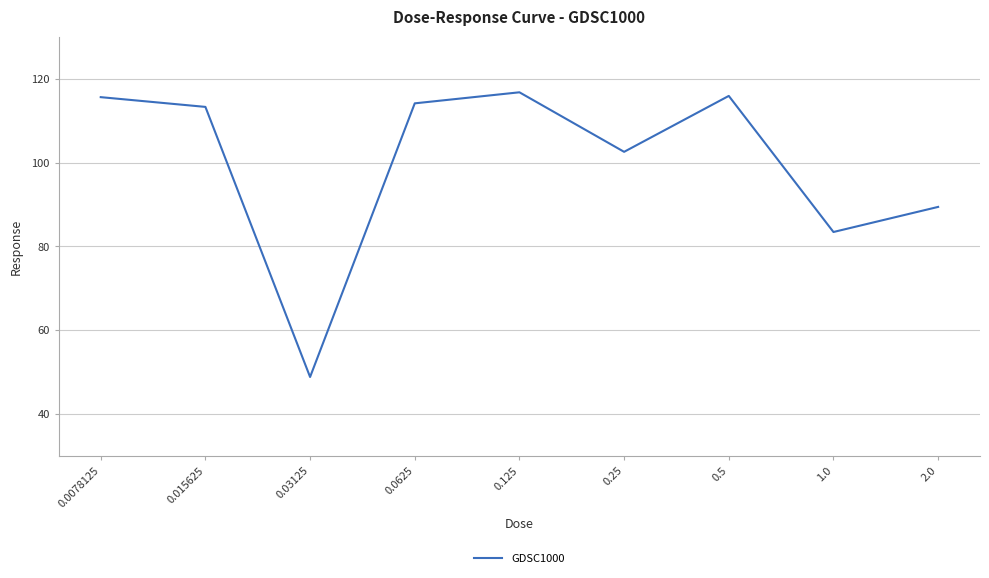

Is it true that the value at 0.015625 is 161.0?

False